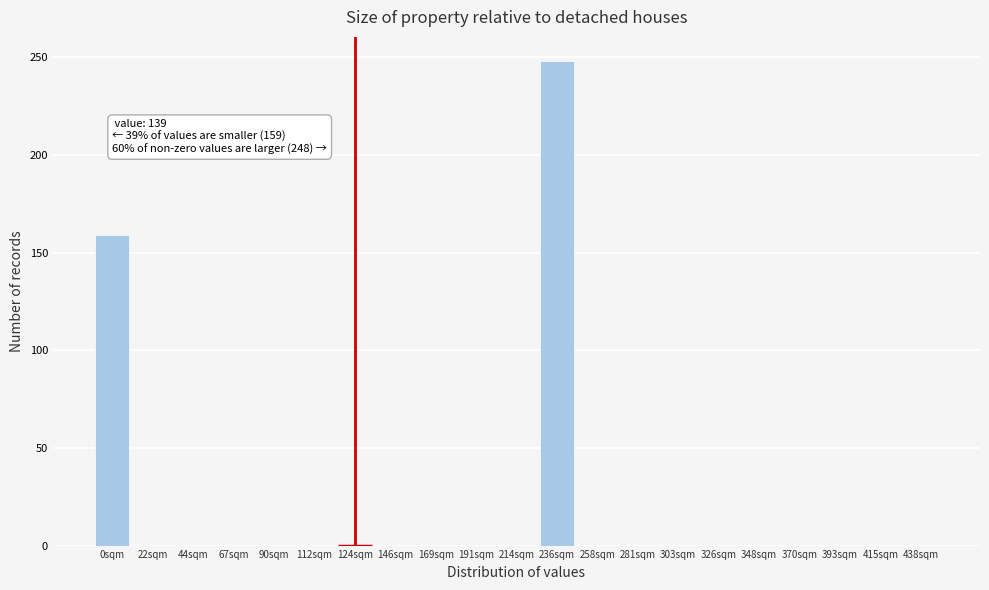

Reading left to right, list all the values displayed in this chart.

0sqm=159	22sqm=0	44sqm=0	67sqm=0	90sqm=0	112sqm=0	124sqm=0	146sqm=0	169sqm=0	191sqm=0	214sqm=0	236sqm=248	258sqm=0	281sqm=0	303sqm=0	326sqm=0	348sqm=0	370sqm=0	393sqm=0	415sqm=0	438sqm=0